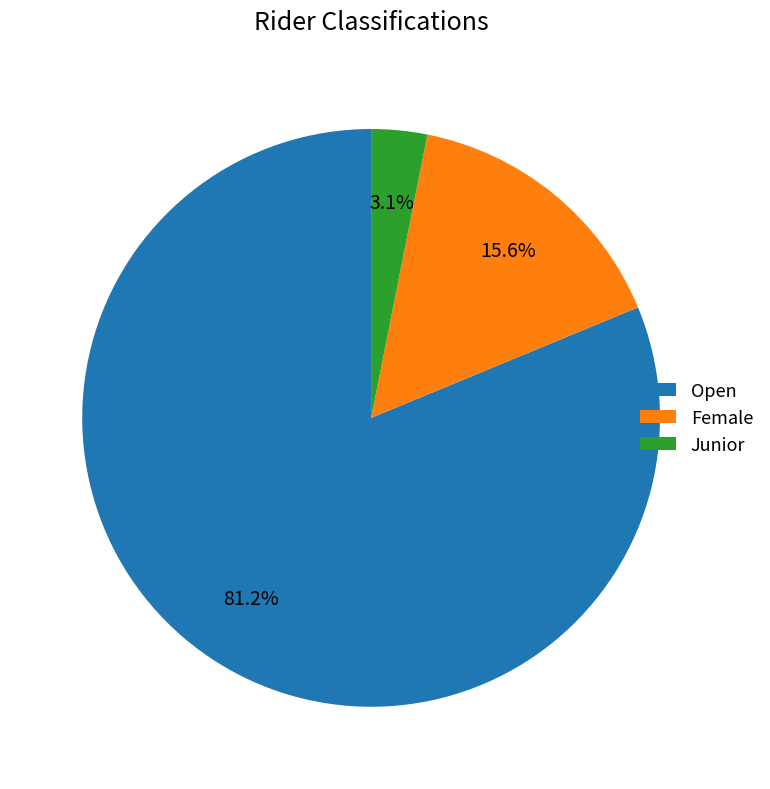

The Open slice represents 89% of the pie. True or false?

False